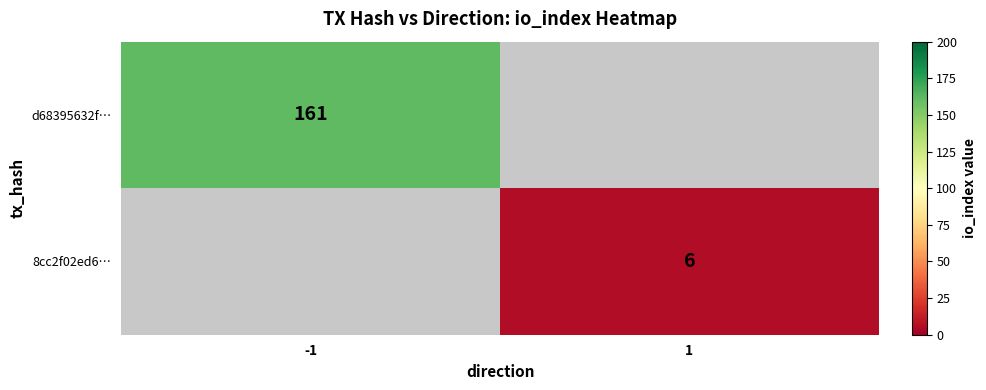

Is the value of d68395632f… at -1 greater than the value of 8cc2f02ed6… at 1?

Yes